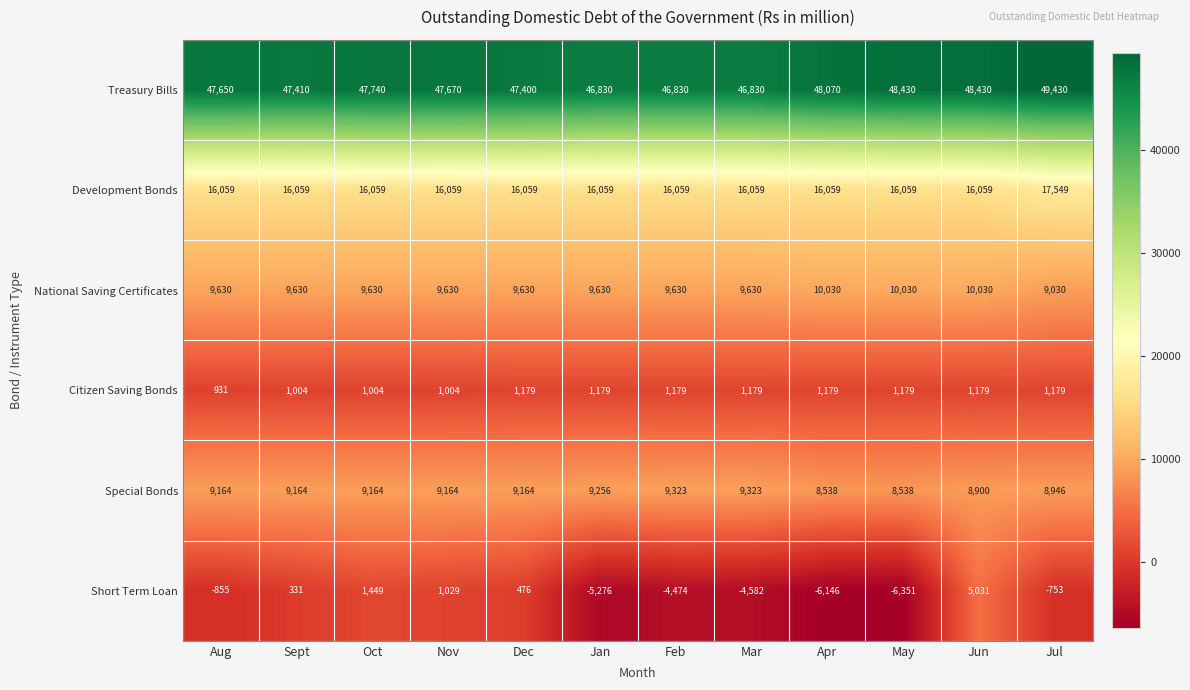

Rank the series at Jun from lowest to highest value.

Citizen Saving Bonds, Short Term Loan, Special Bonds, National Saving Certificates, Development Bonds, Treasury Bills